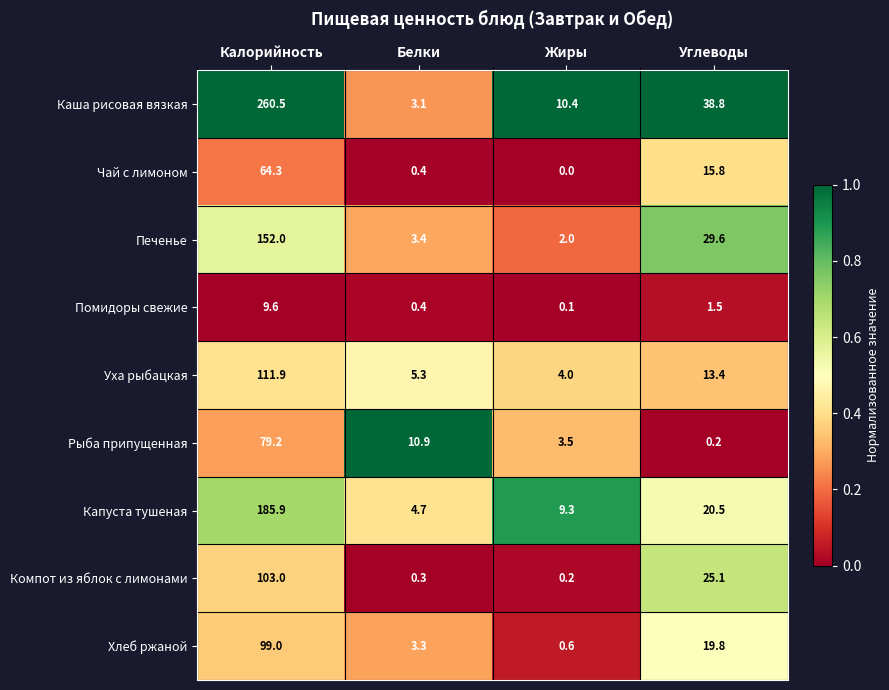

True or false: Чай с лимоном has a value of 0.4 at Белки.

True